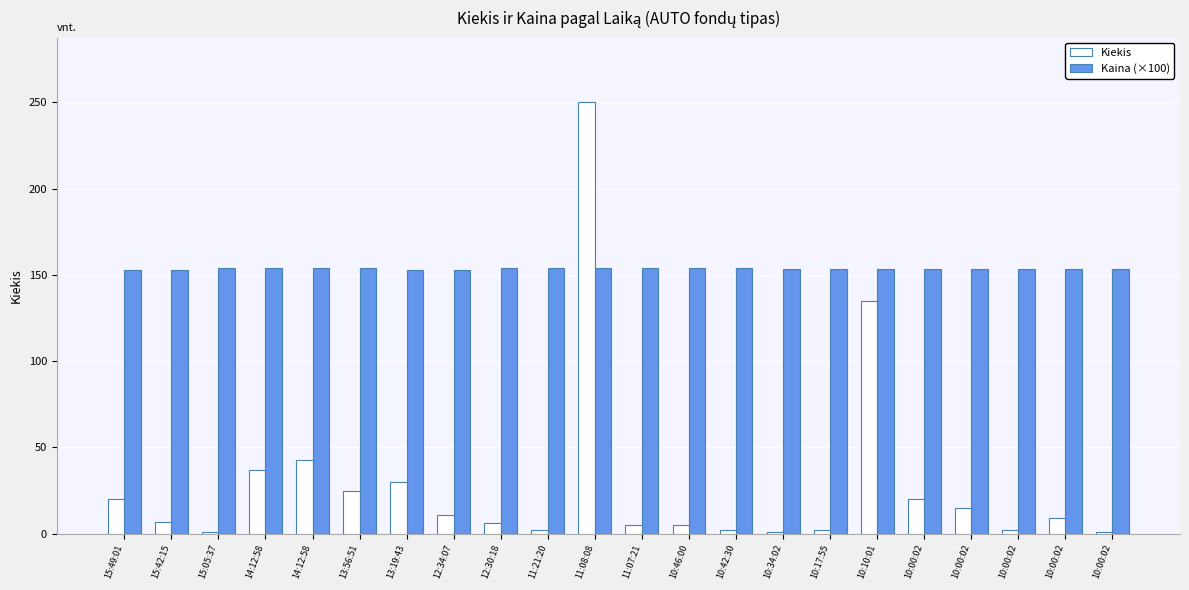

Is it true that Kaina (×100) equals 105.1 at 12:30:18?

False